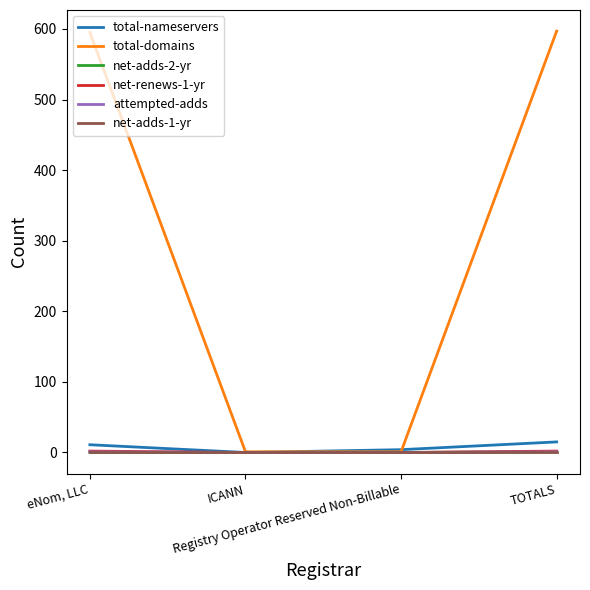

Which series has the largest total across all categories?

total-domains